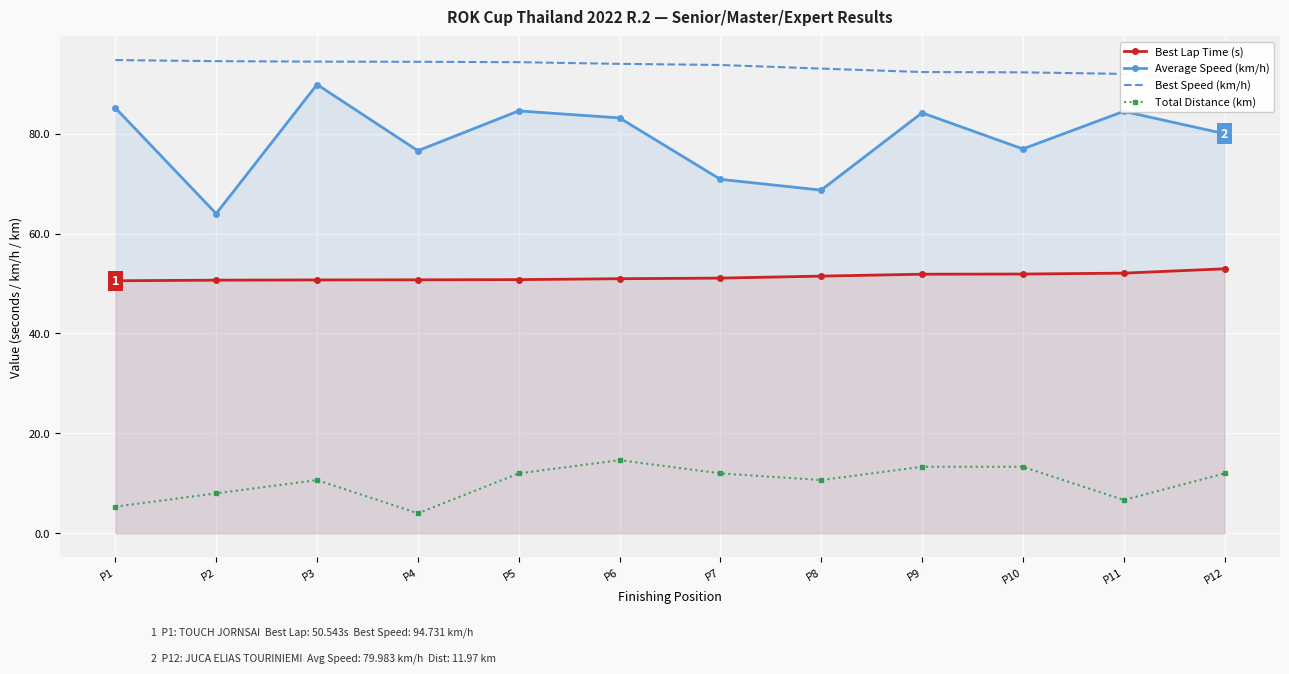

Is it true that Best Lap Time (s) equals 50.8 at P5?

True